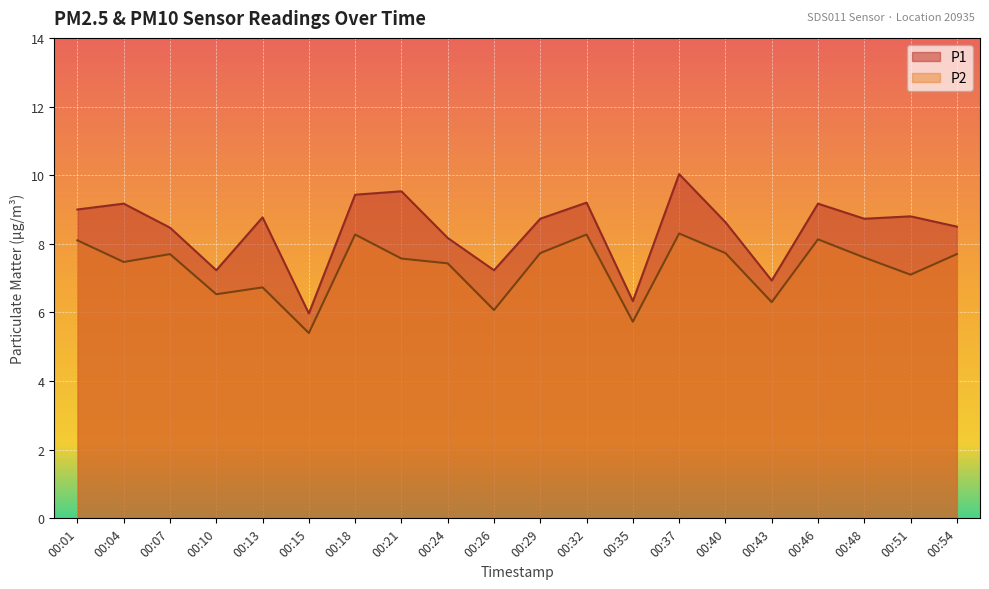

What are all the series names shown in the legend?

P1, P2